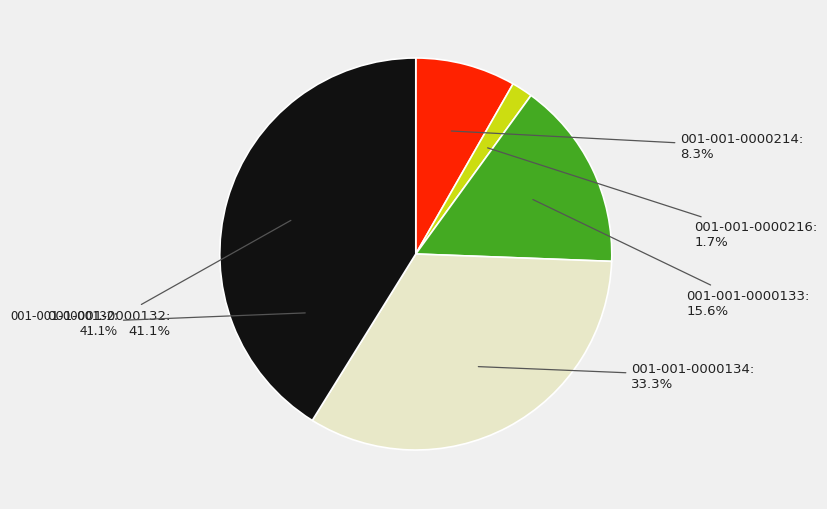

Between 001-001-0000134 and 001-001-0000214, which is larger?

001-001-0000134